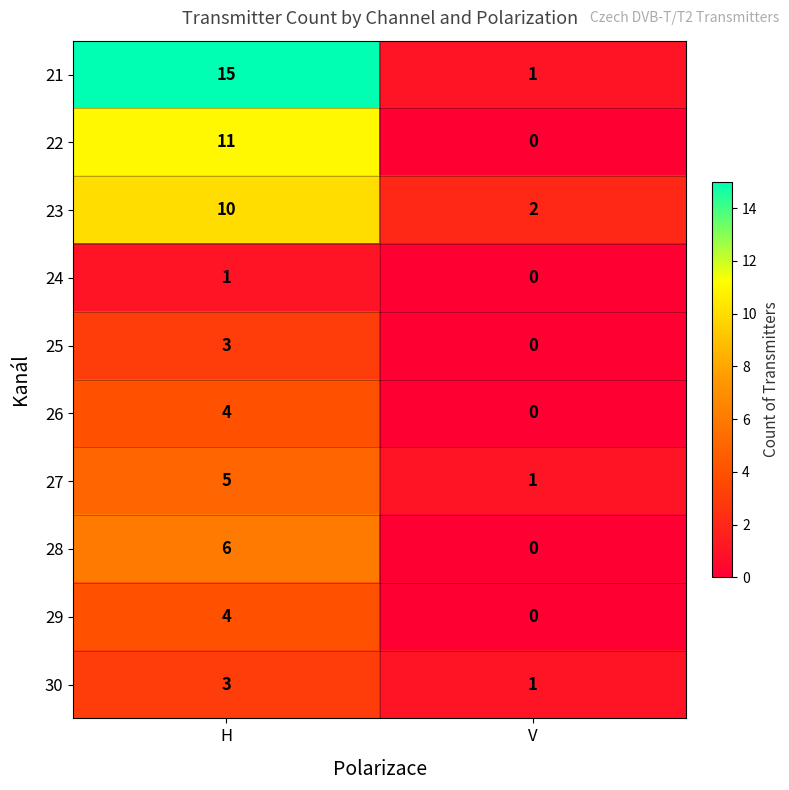

The 25 series shows 3 at H. True or false?

True